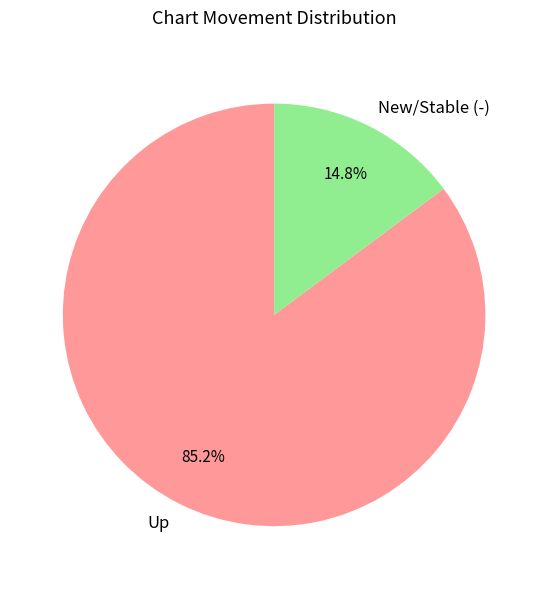

Which has a higher value, Up or New/Stable (-)?

Up